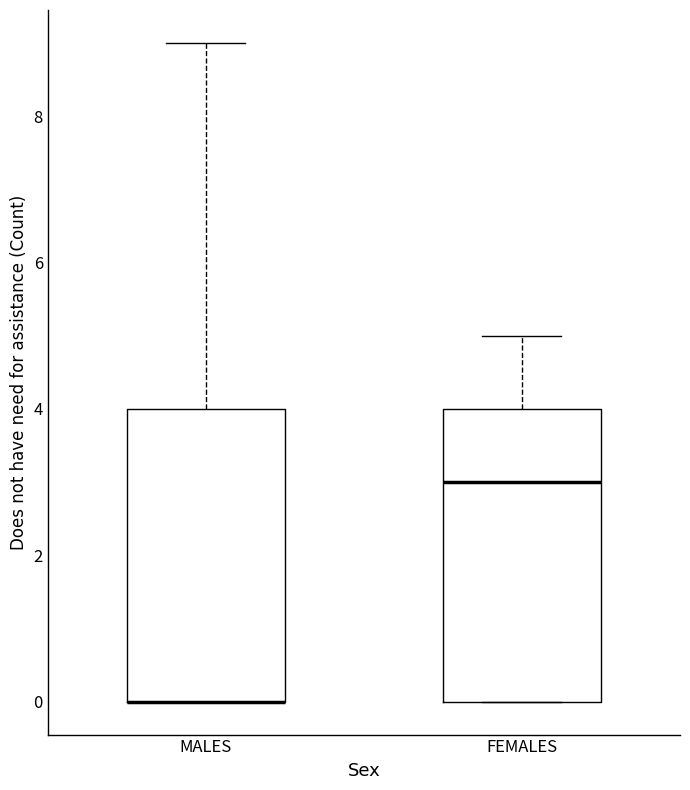

Reading left to right, transcribe this box plot: for each box, give where its median line is, the range the box spans, and where its two whiskers end, as read against the y-axis. The values are not printed on the chart, so give them approximately, as read against the axis.

MALES: median 0 (drawn on the box's lower edge), box 0 to 4, whiskers 0 to 9
FEMALES: median 3, box 0 to 4, whiskers 0 to 5